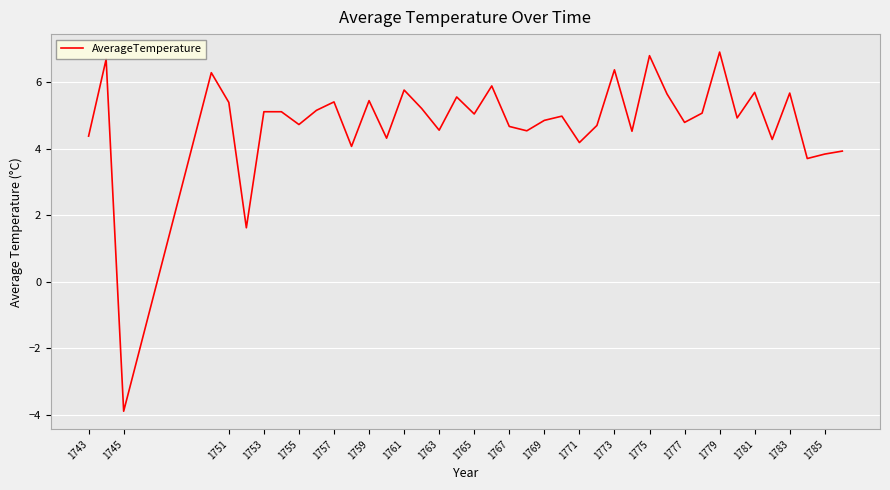

What is the maximum value shown in the chart?

6.9